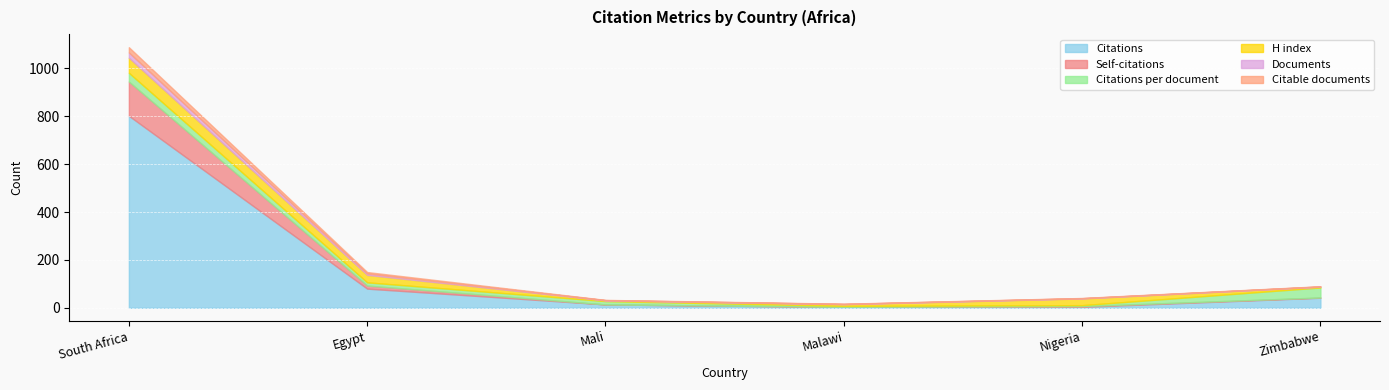

Reading right to left, what are all the values shown in this chart?

Citations: Zimbabwe=42.0	Nigeria=4.0	Malawi=4.0	Mali=14.0	Egypt=80.0	South Africa=802.0
Self-citations: Zimbabwe=1.0	Nigeria=3.0	Malawi=0.0	Mali=0.0	Egypt=13.0	South Africa=143.0
Citations per document: Zimbabwe=42.0	Nigeria=4.0	Malawi=4.0	Mali=14.0	Egypt=13.3	South Africa=36.5
H index: Zimbabwe=3.0	Nigeria=28.0	Malawi=7.0	Mali=3.0	Egypt=31.0	South Africa=63.0
Documents: Zimbabwe=1.0	Nigeria=1.0	Malawi=1.0	Mali=1.0	Egypt=6.0	South Africa=22.0
Citable documents: Zimbabwe=1.0	Nigeria=1.0	Malawi=1.0	Mali=1.0	Egypt=6.0	South Africa=22.0